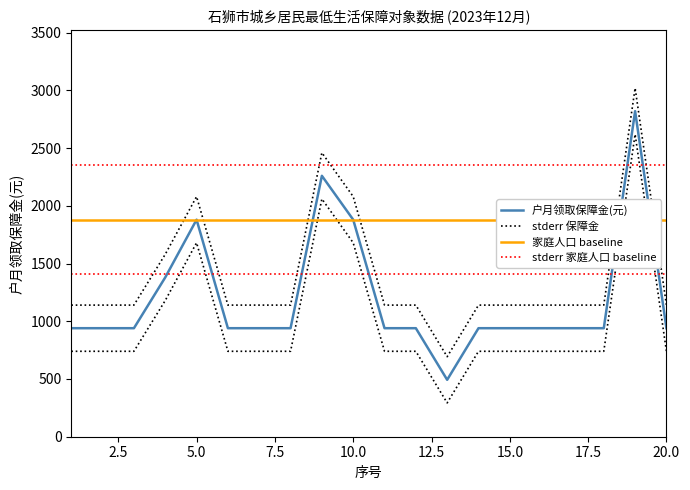

List the series in order of their peak value, highest first.

stderr 保障金, 户月领取保障金(元), stderr 家庭人口 baseline, 家庭人口 baseline